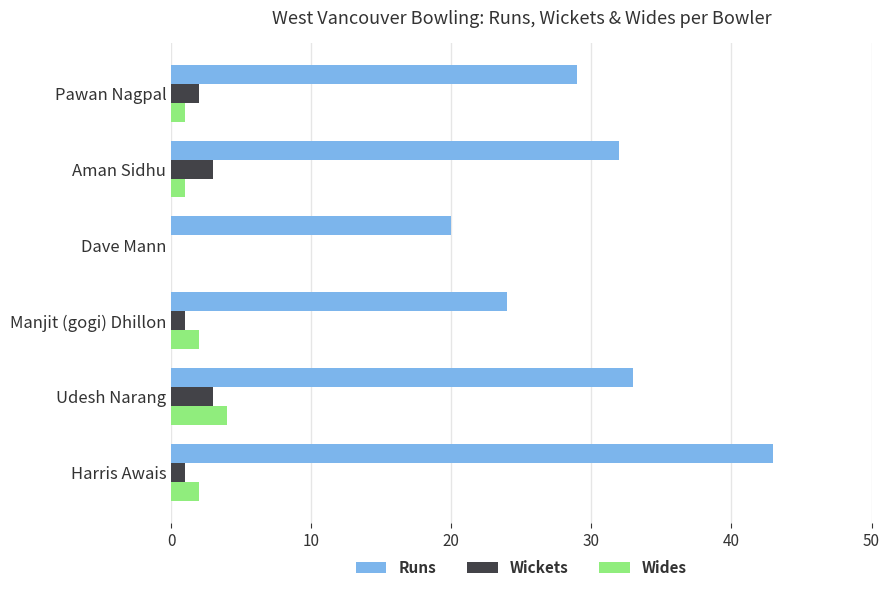

What is the total value across all series at Aman Sidhu?

36